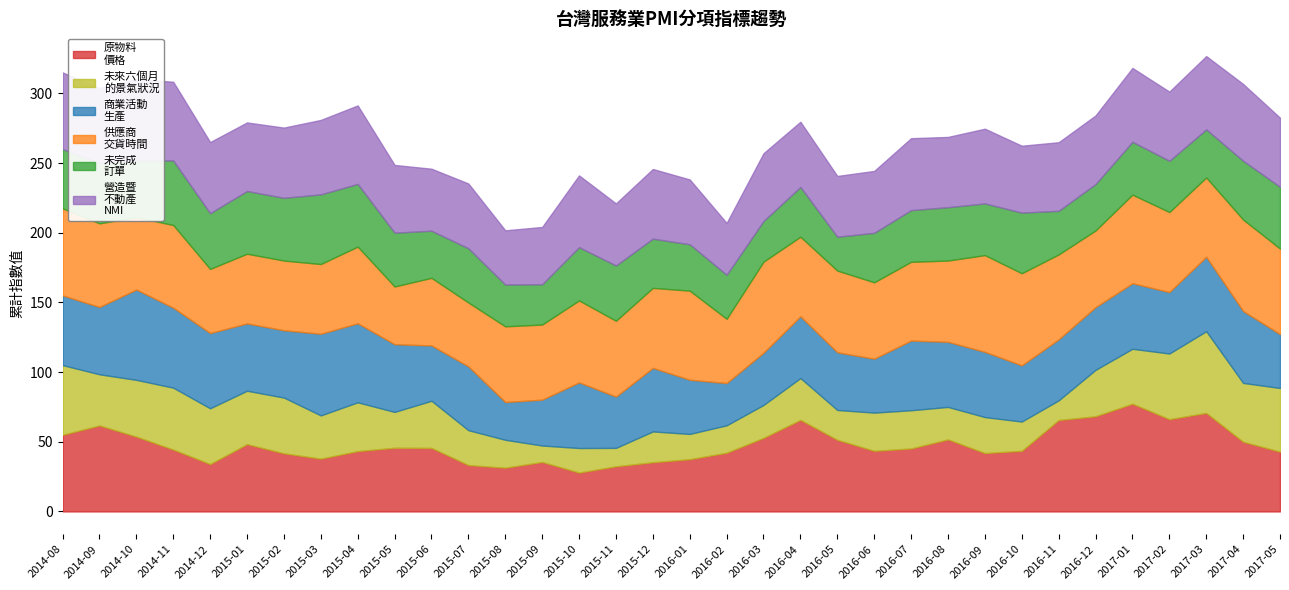

What is the maximum value for 未來六個月
的景氣狀況?

58.6